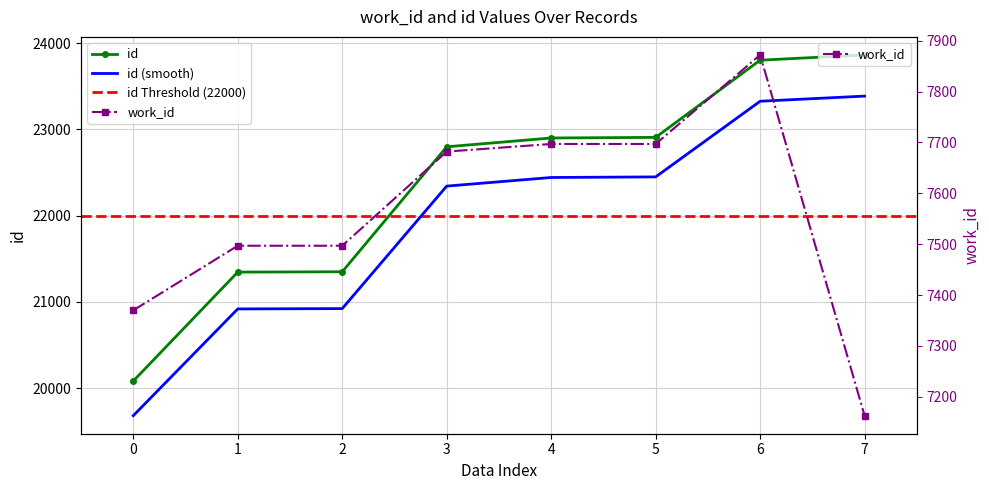

At 1, list the series in order from largest to smallest.

id, work_id